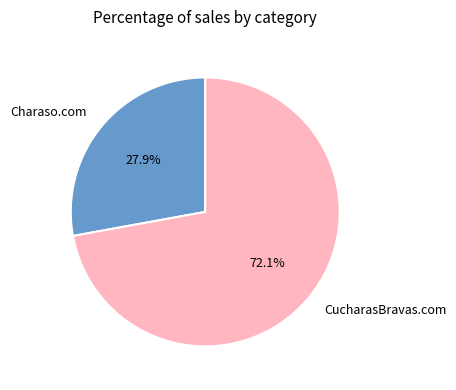

To the nearest percent, what percentage of the pie is CucharasBravas.com?

72%